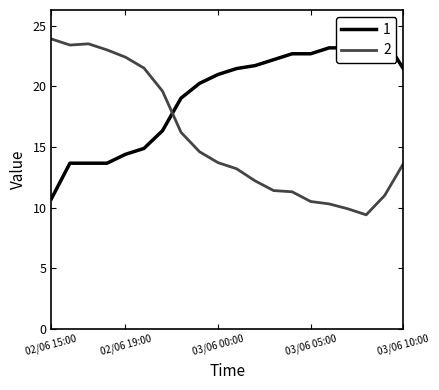

Reading right to left, extract all data points from this chart.

Temperatura (ºC): 03/06 10:00=13.6	03/06 09:00=11.0	03/06 08:00=9.4	03/06 07:00=9.9	03/06 06:00=10.3	03/06 05:00=10.5	03/06 04:00=11.3	03/06 03:00=11.4	03/06 02:00=12.2	03/06 01:00=13.2	03/06 00:00=13.7	02/06 23:00=14.6	02/06 22:00=16.2	02/06 21:00=19.6	02/06 20:00=21.5	02/06 19:00=22.4	02/06 18:00=23.0	02/06 17:00=23.5	02/06 16:00=23.4	02/06 15:00=23.9
Humitat (%): 03/06 10:00=21.5	03/06 09:00=23.9	03/06 08:00=23.2	03/06 07:00=23.2	03/06 06:00=23.2	03/06 05:00=22.7	03/06 04:00=22.7	03/06 03:00=22.2	03/06 02:00=21.7	03/06 01:00=21.5	03/06 00:00=21.0	02/06 23:00=20.2	02/06 22:00=19.0	02/06 21:00=16.3	02/06 20:00=14.9	02/06 19:00=14.4	02/06 18:00=13.7	02/06 17:00=13.7	02/06 16:00=13.7	02/06 15:00=10.7